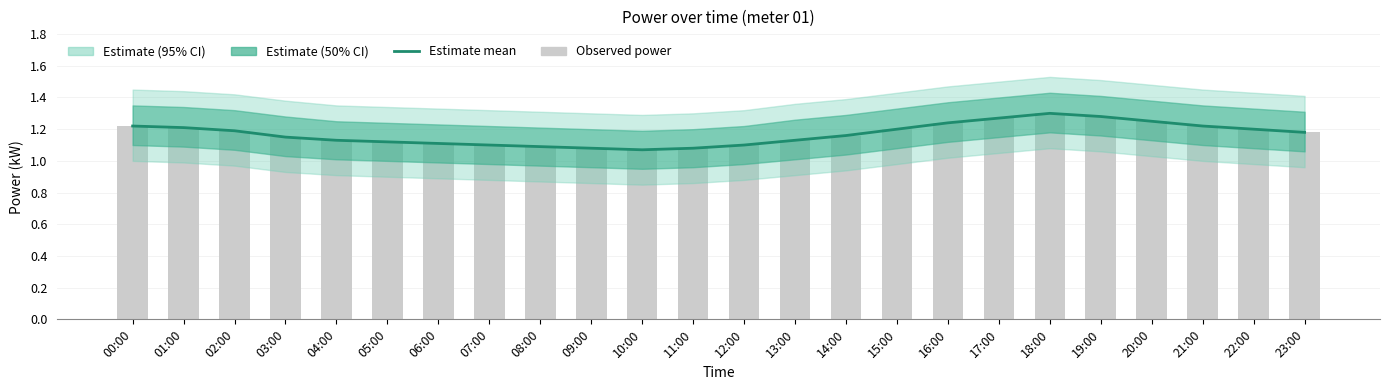

What is the minimum value shown in the chart?

1.1